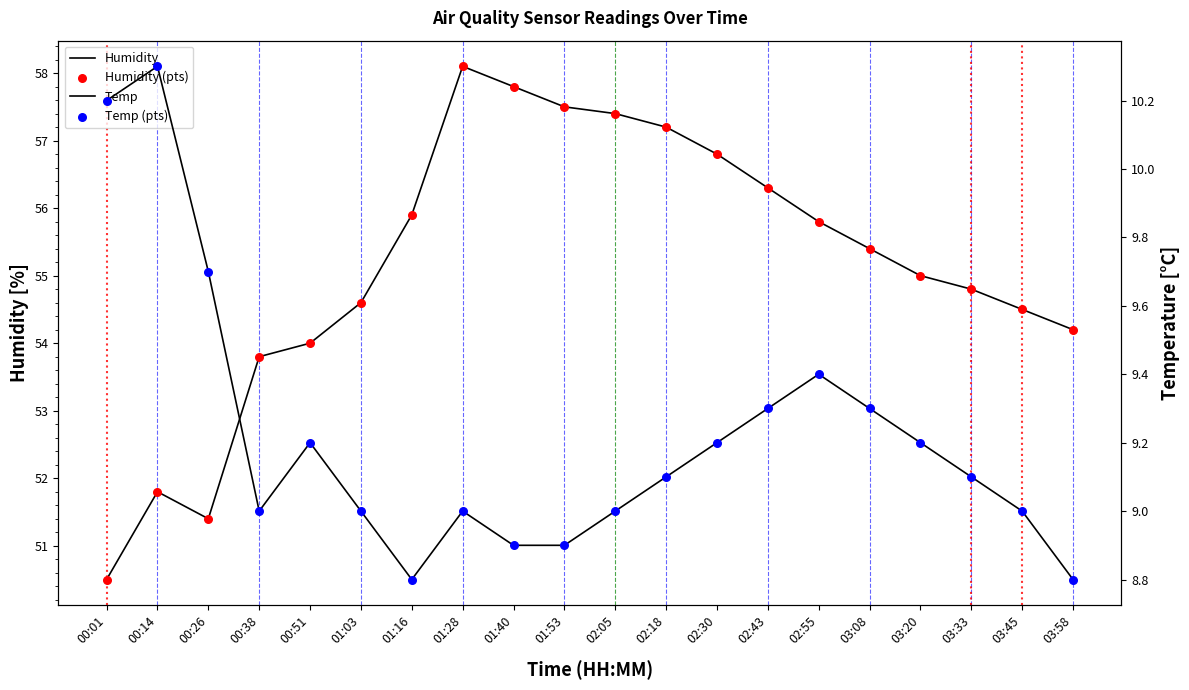

Which series has the largest total across all categories?

Humidity